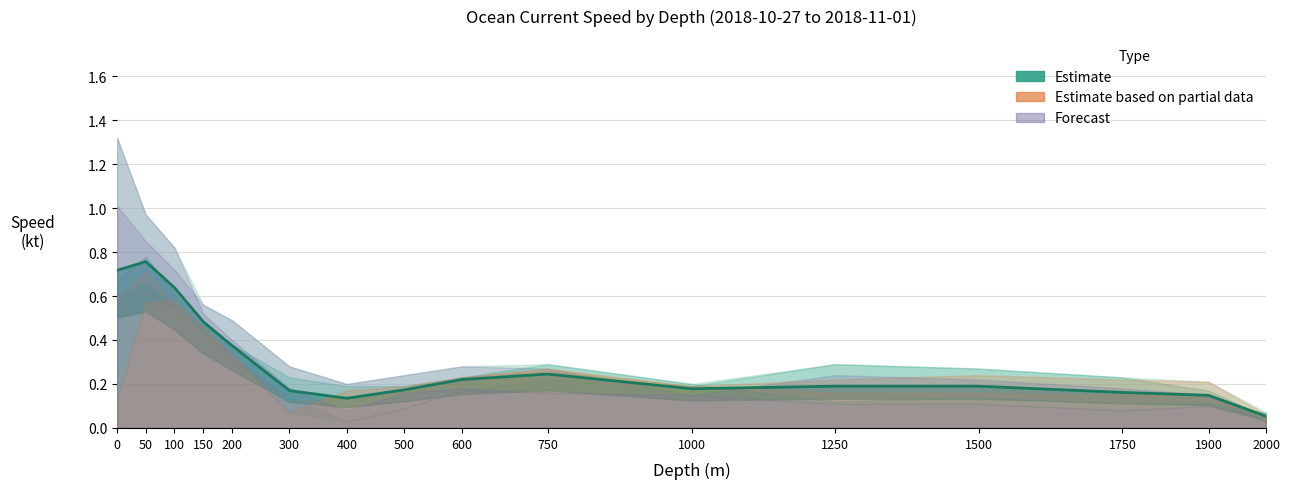

What is the smallest value displayed?

0.1